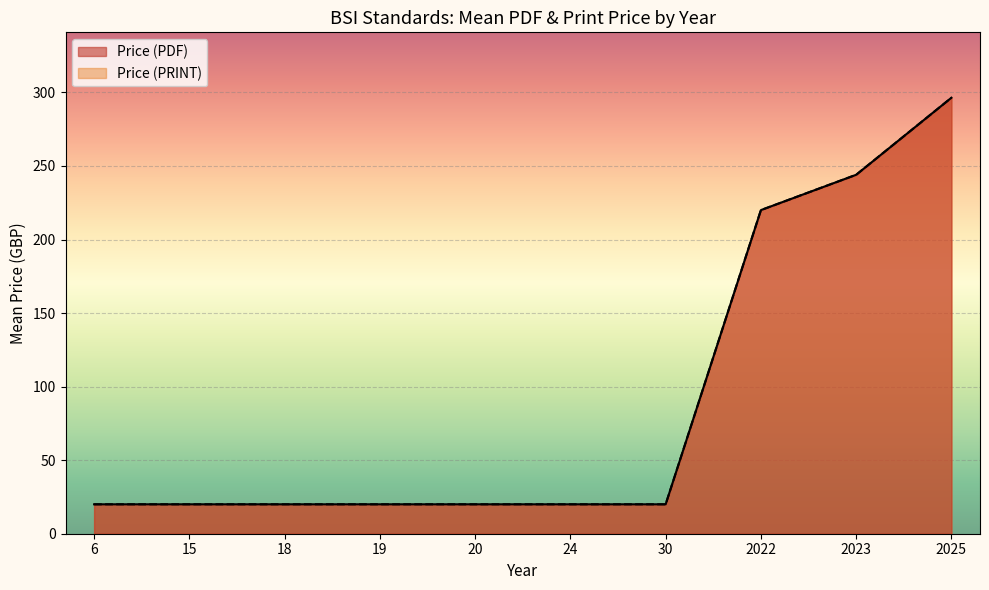

What is the lowest value of the Price (PDF) series?

20